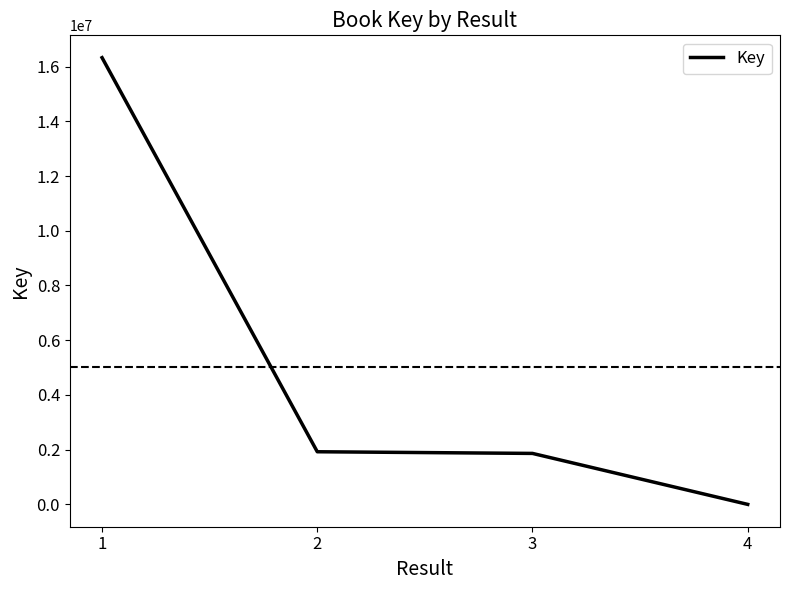

How many lines are shown in the chart?

1